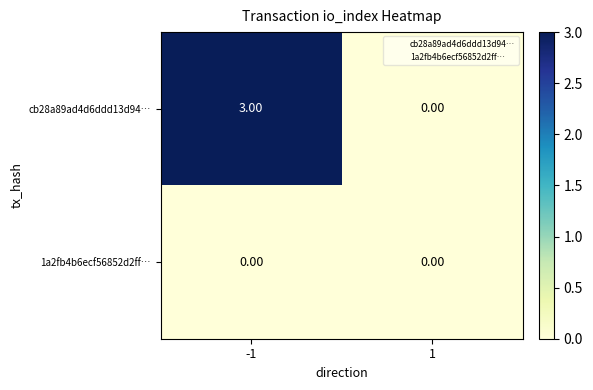

How many categories are shown in the chart?

2